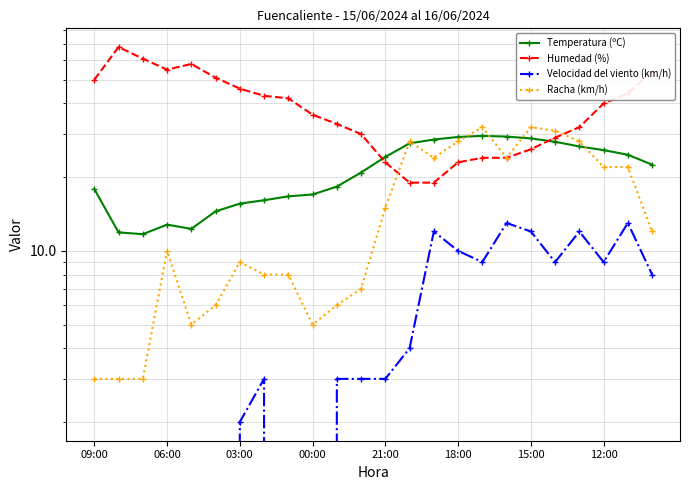

What is the difference between the second highest and minimum values in the Humedad (%) series?

42.0